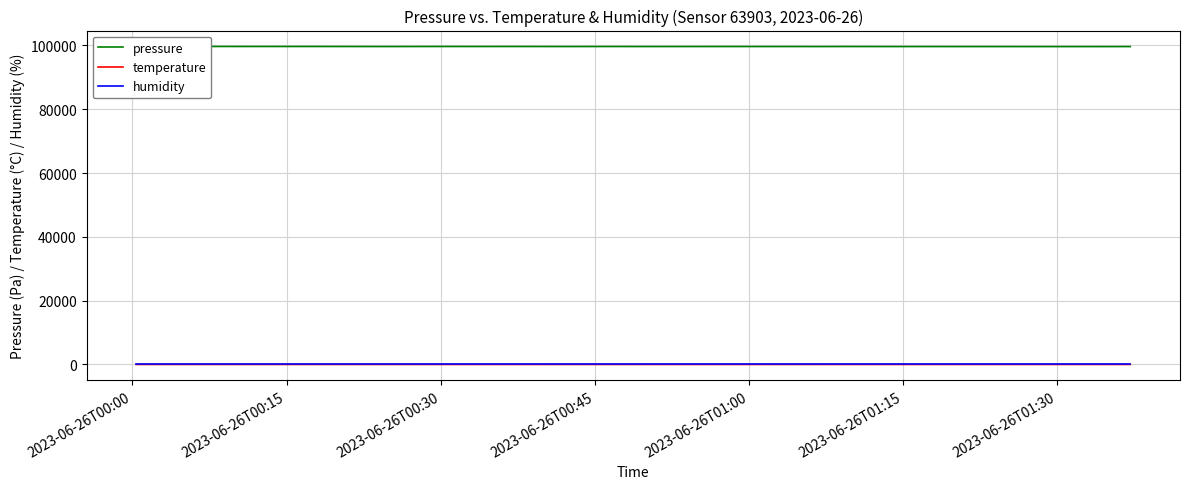

Reading left to right, what are all the values shown in this chart?

pressure: 99688.8	99688.7	99680.8	99684.1	99680.4	99681.0	99679.2	99680.2	99671.9	99665.4	99662.1	99670.6	99679.6	99673.6	99674.7	99675.3	99668.7	99661.2	99669.8	99670.6	99661.2	99664.4	99664.8	99666.8	99666.3	99661.4	99664.8	99655.5	99667.3	99661.8	99655.4	99659.8	99654.1	99652.3	99650.6	99645.2	99646.7	99644.4	99642.3	99654.8
temperature: 16.4	16.4	16.4	16.3	15.9	15.8	15.8	15.9	16.0	16.0	15.8	15.5	15.3	15.2	15.2	15.2	15.3	15.4	15.5	15.5	15.2	15.1	15.2	15.2	15.2	15.3	15.4	15.2	15.0	15.1	15.1	15.1	15.2	14.9	14.7	14.7	14.8	14.9	15.0	15.0
humidity: 100.0	100.0	100.0	100.0	100.0	100.0	100.0	100.0	100.0	100.0	100.0	100.0	100.0	100.0	100.0	100.0	100.0	100.0	100.0	100.0	100.0	100.0	100.0	100.0	100.0	100.0	100.0	100.0	100.0	100.0	100.0	100.0	100.0	100.0	100.0	100.0	100.0	100.0	100.0	100.0